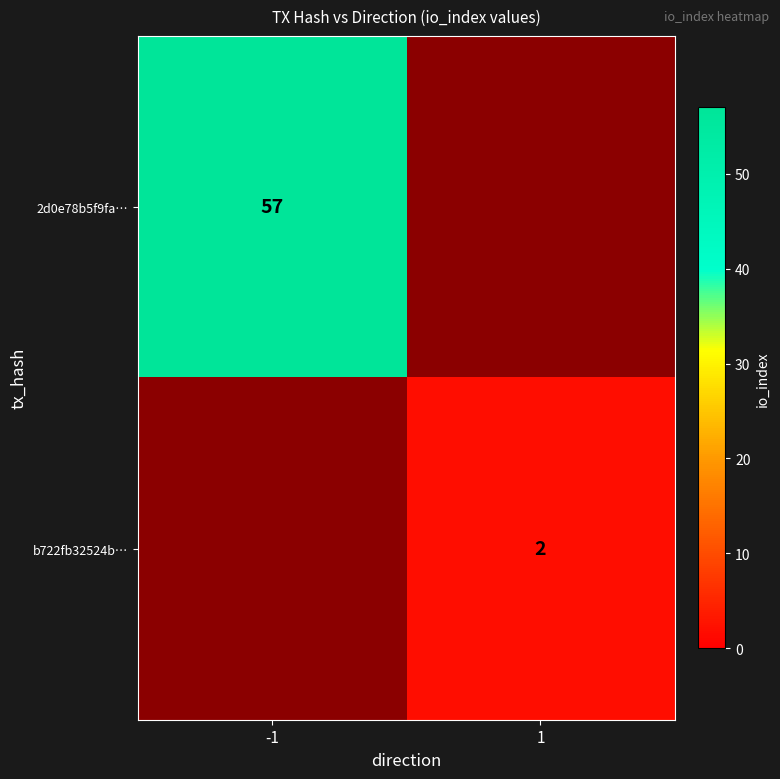

Which has a higher value, -1 or 1?

-1